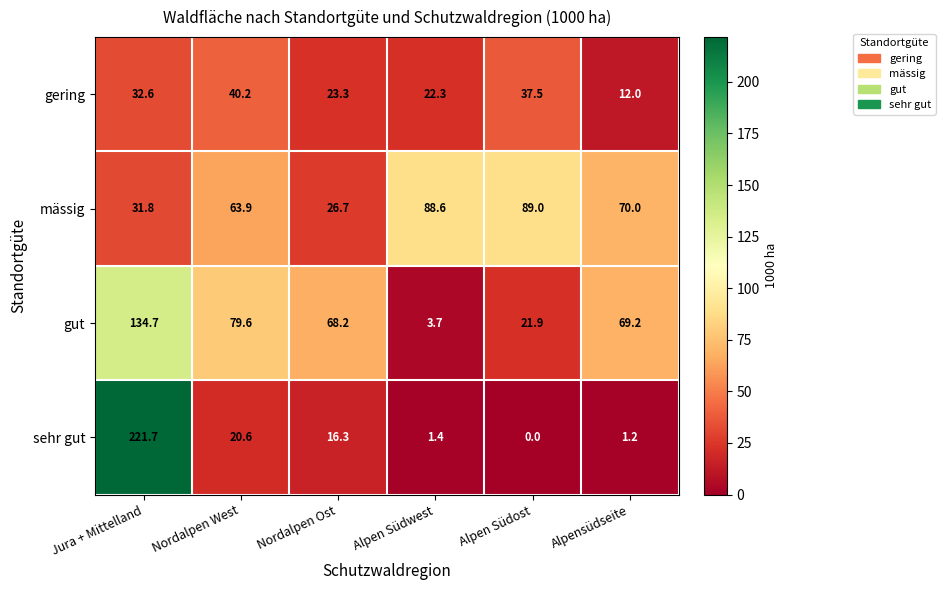

At how many categories does at least one series exceed 42?

6